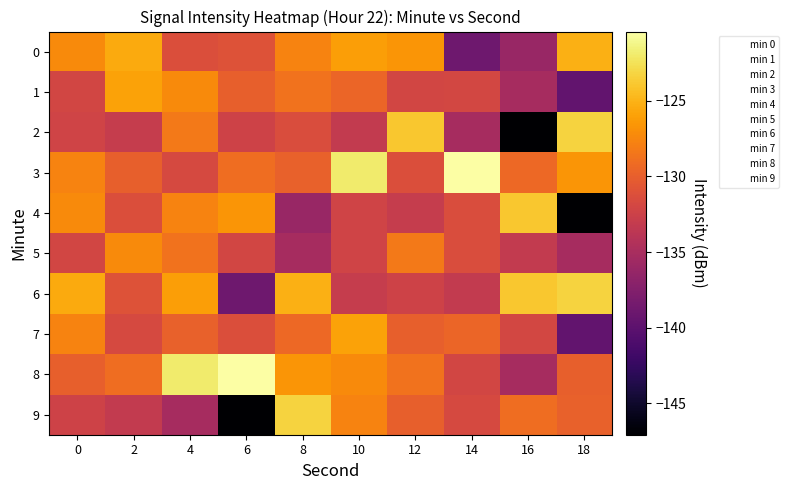

What is the greatest value displayed?

-120.4